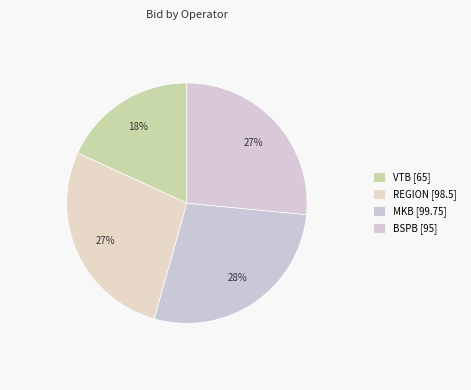

How many slices are in this pie chart?

4